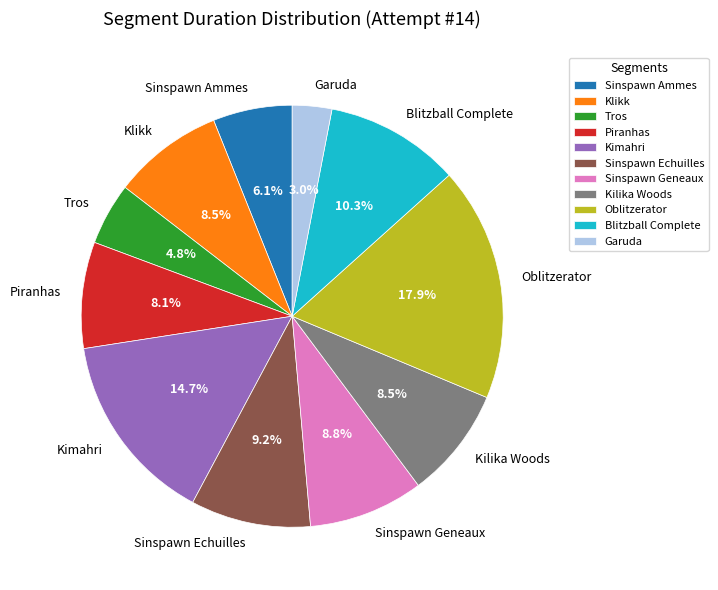

What percentage is the Kimahri slice, to the nearest percent?

15%